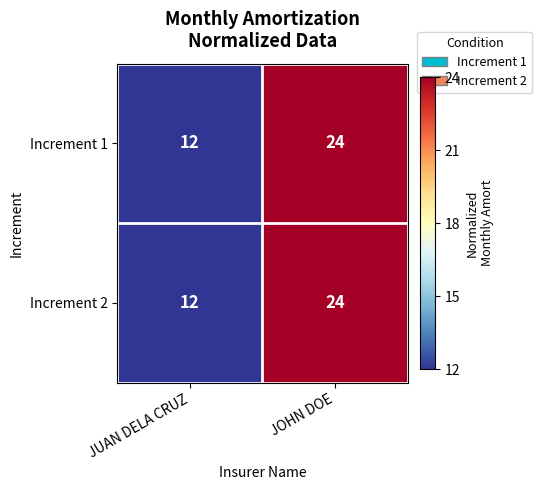

What is the sum of the Increment 2 values at JUAN DELA CRUZ and JOHN DOE?

36